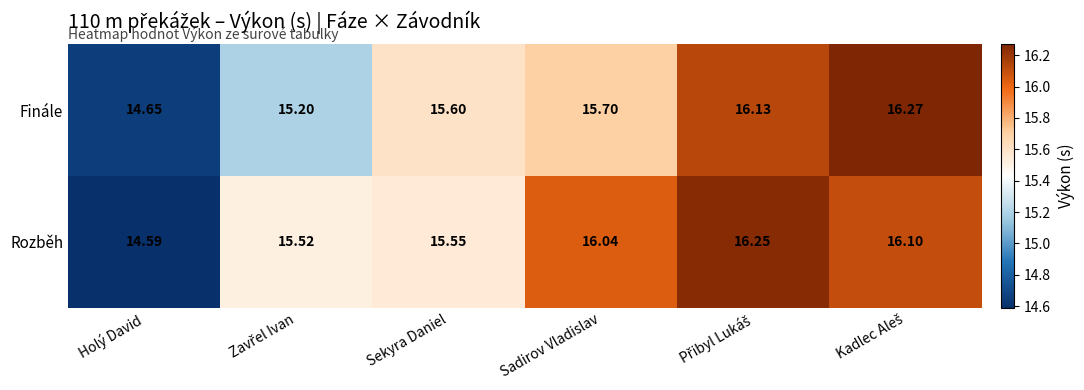

Which series has the largest range (max minus min)?

Rozběh